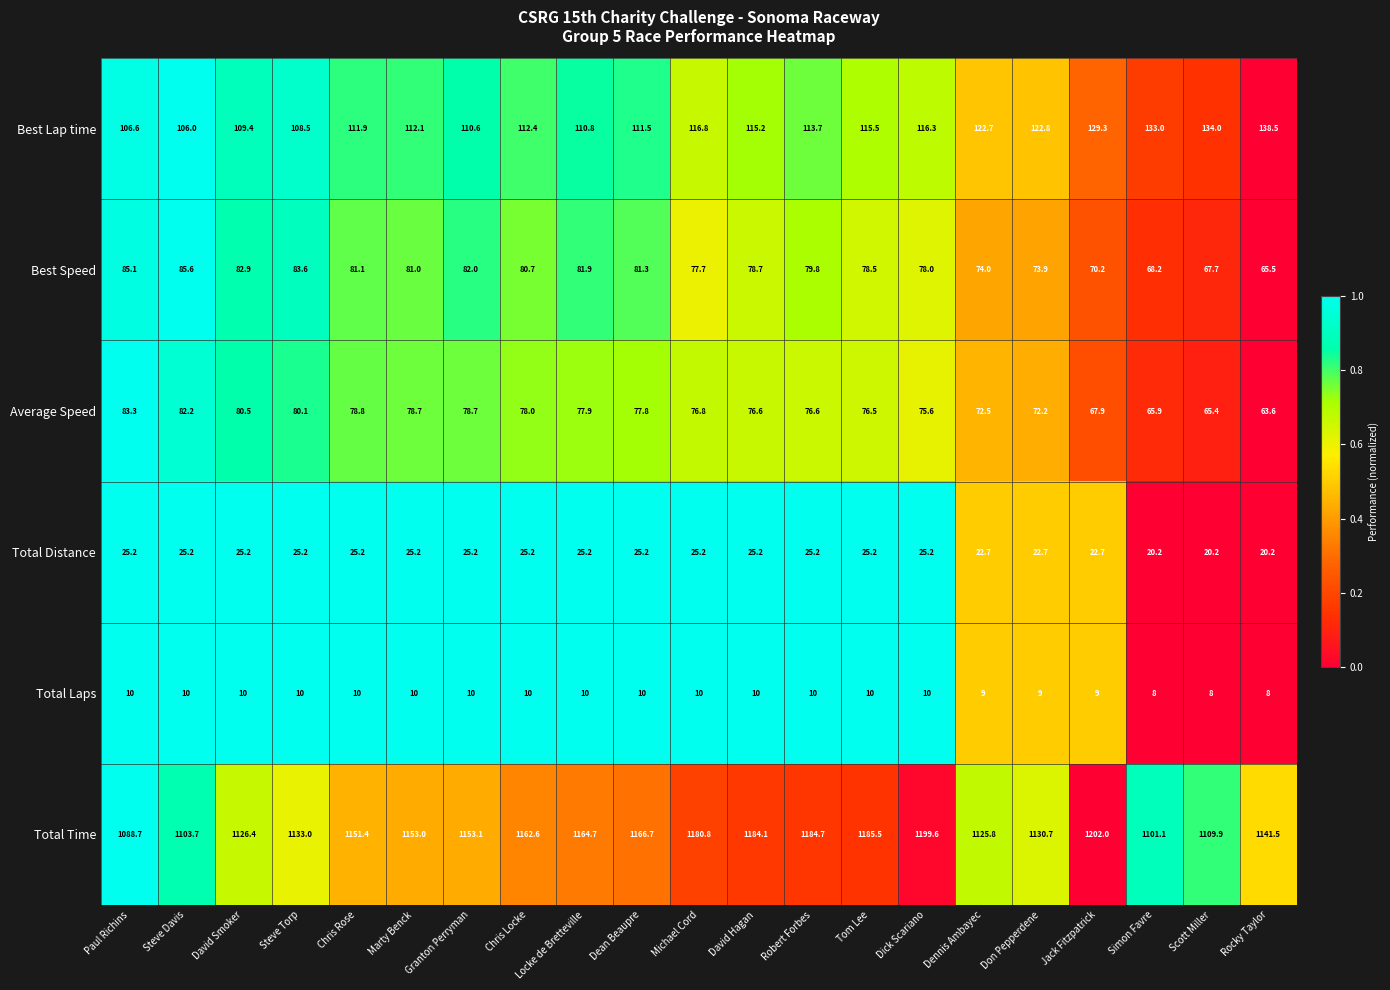

The Total Distance series shows 40.6 at Jack Fitzpatrick. True or false?

False